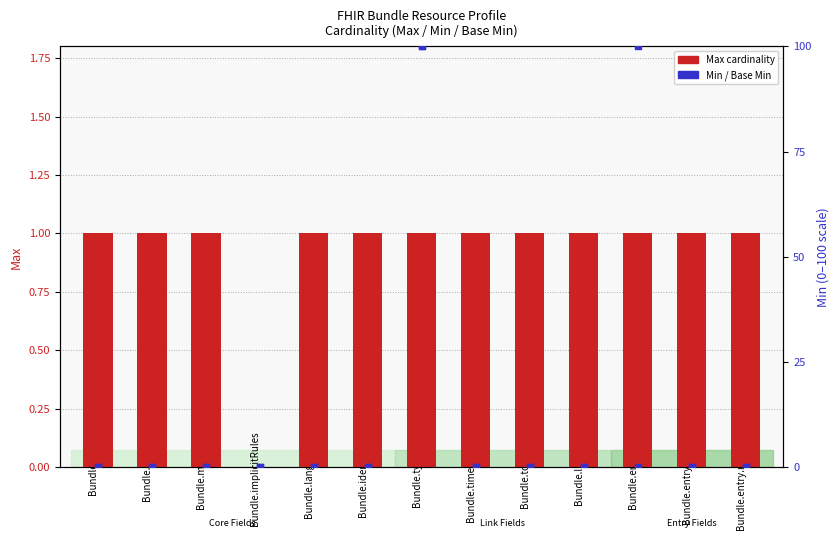

At which category is the sum across all series the highest?

Bundle.type